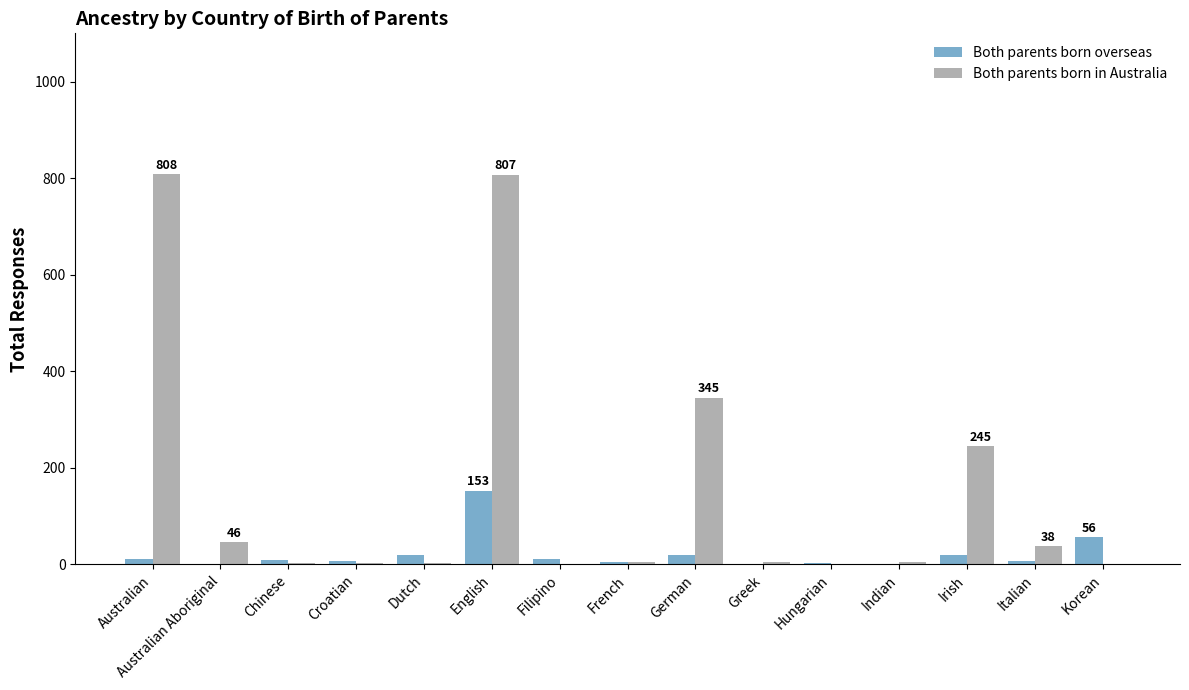

What is the total value across all series at Australian Aboriginal?

46